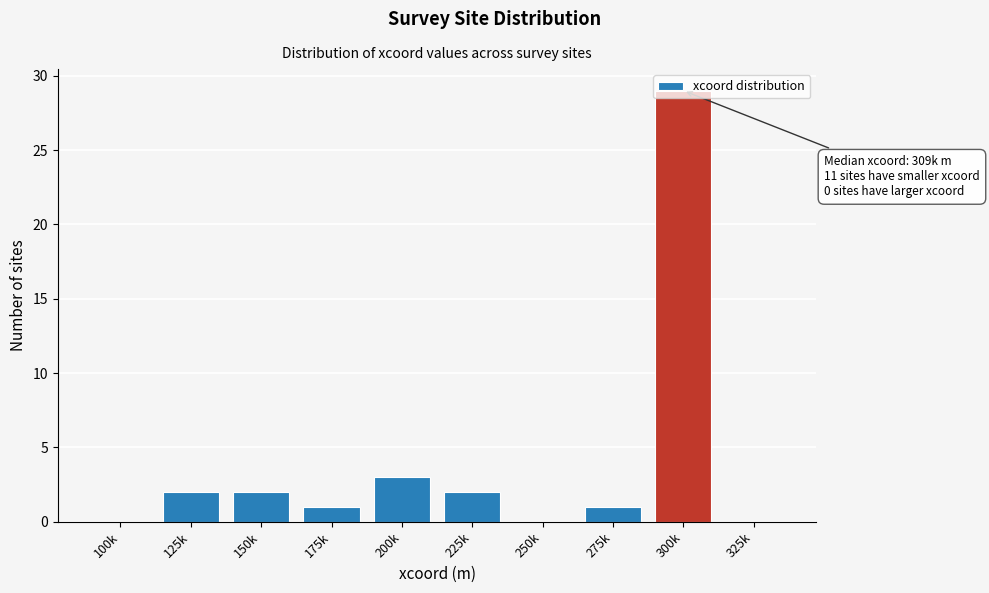

What is the change in value from 150k to 200k?

+1